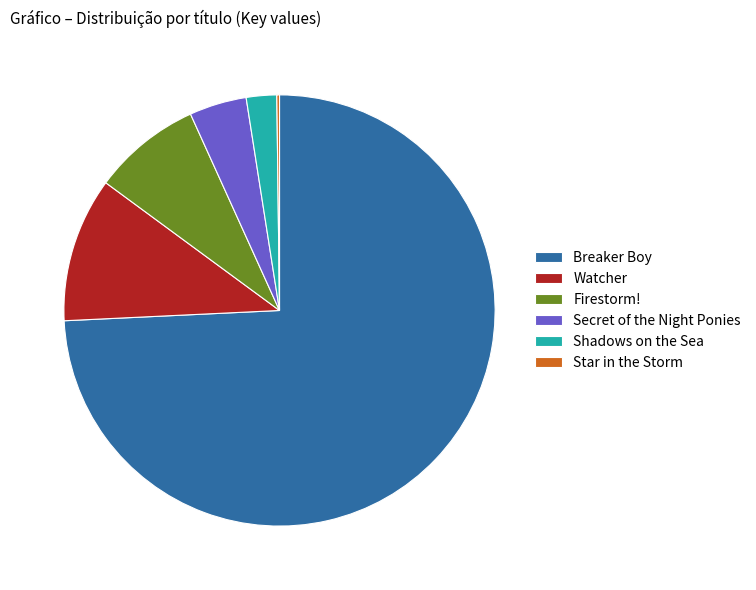

Is the sum of Watcher and Firestorm! greater than half?

No